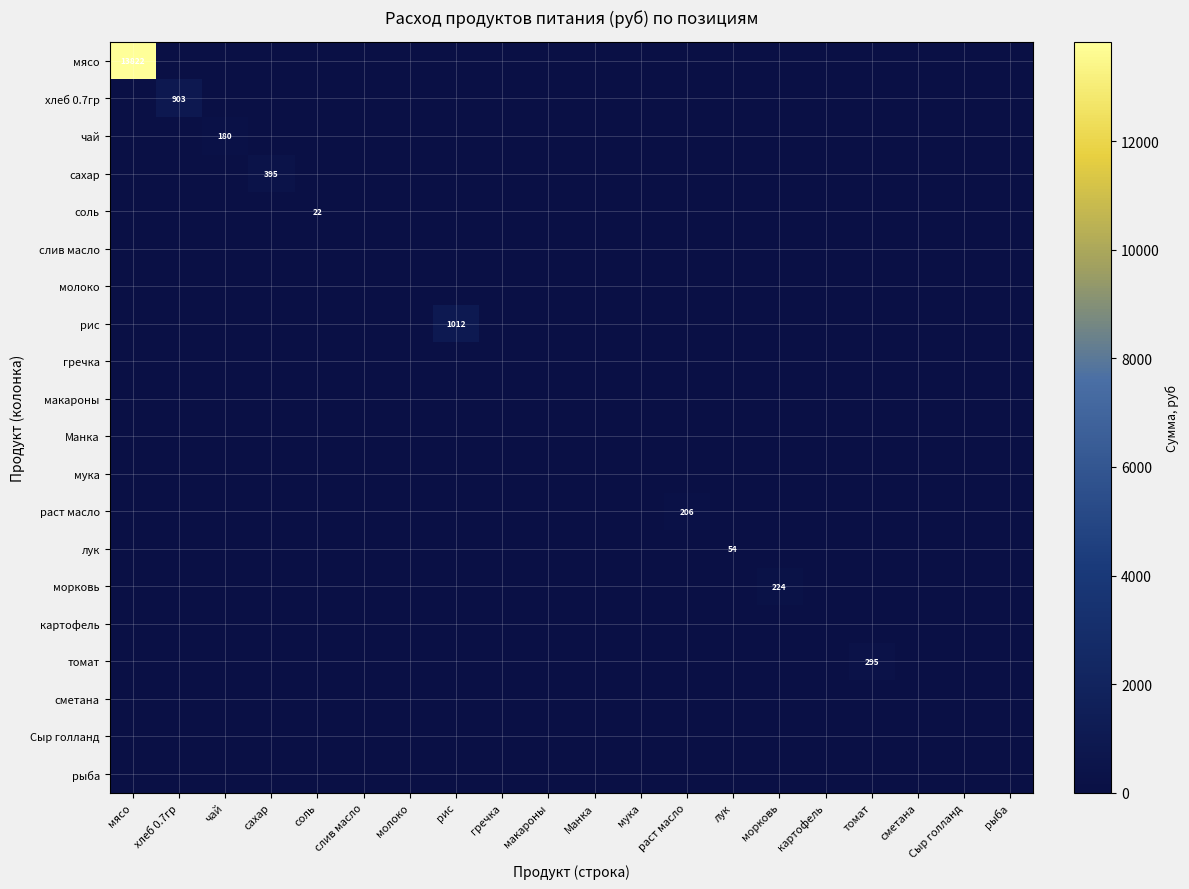

The value of мясо at мясо is 2768. True or false?

False